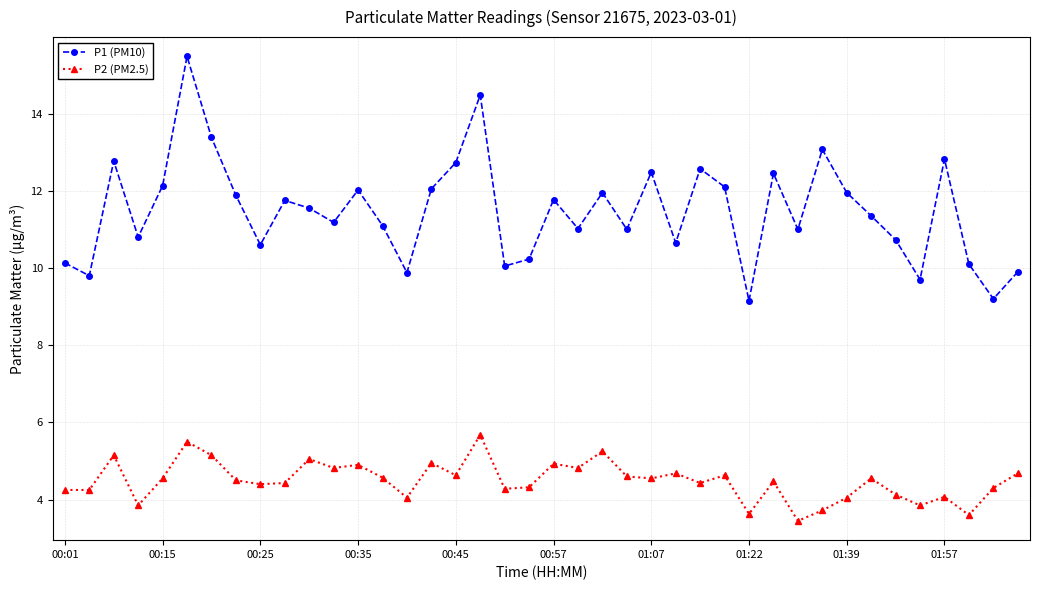

In P1 (PM10), how many points are lower than both neighbors (excluding endpoints)?

13